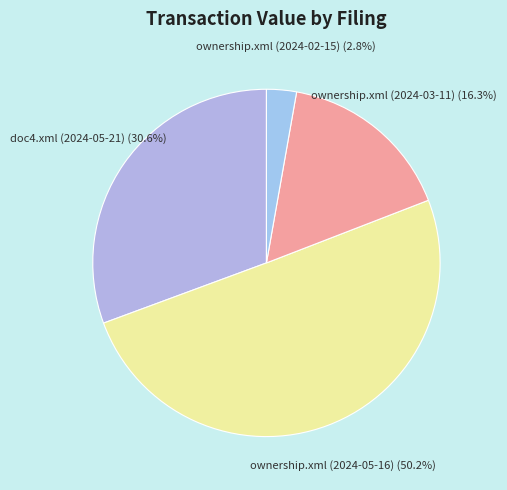

To the nearest percent, what percentage of the pie is ownership.xml (2024-03-11)?

16%